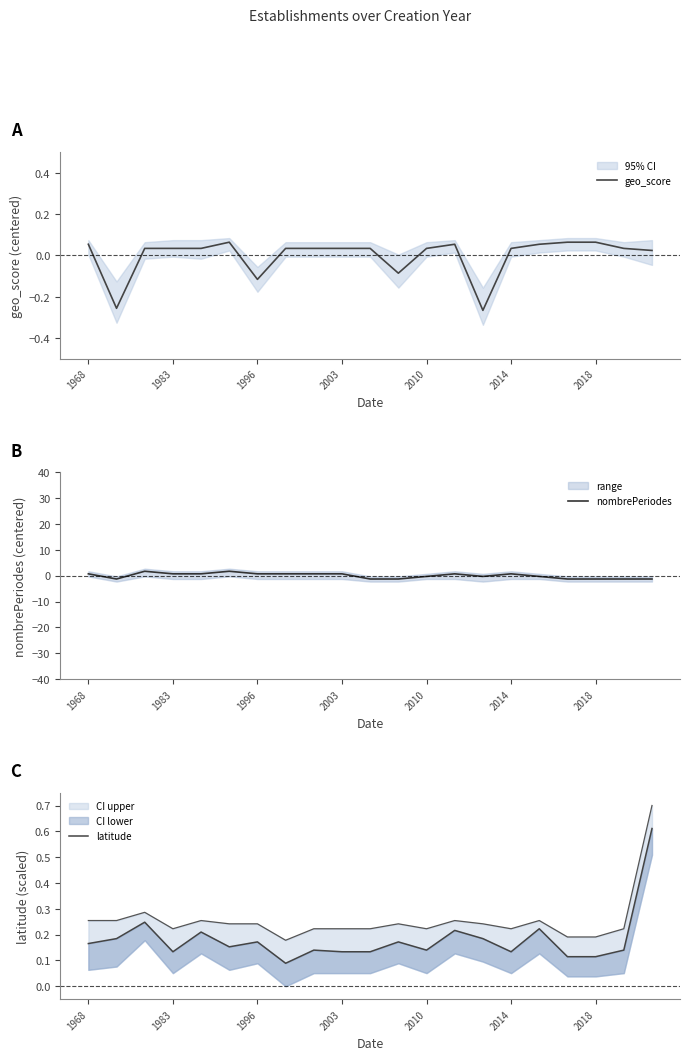

How many lines are shown in the chart?

3